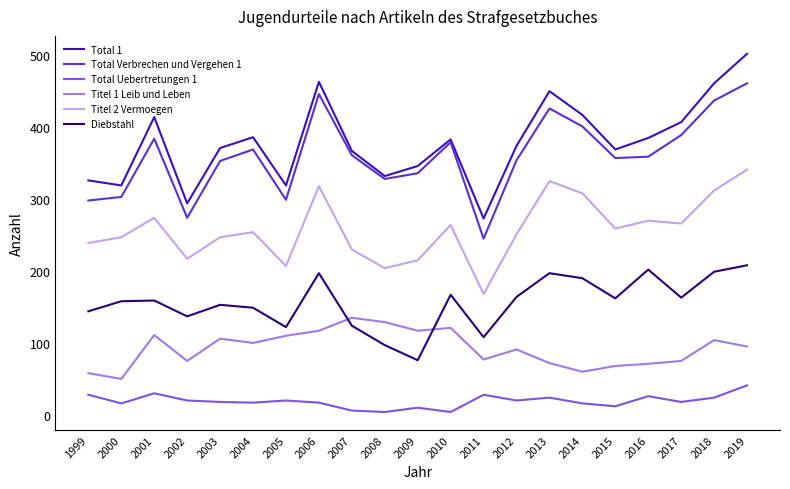

What is the difference between the highest and lowest values at 2002?

274